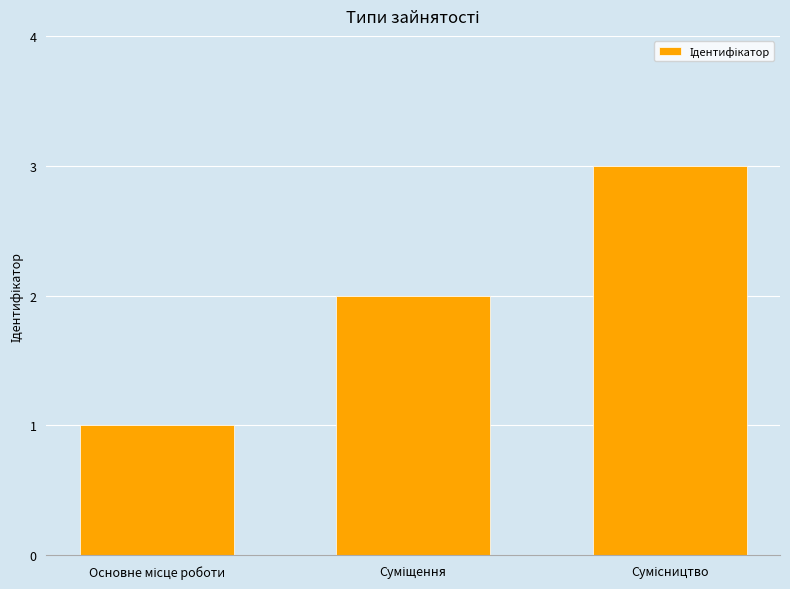

What is the sum of all values?

6